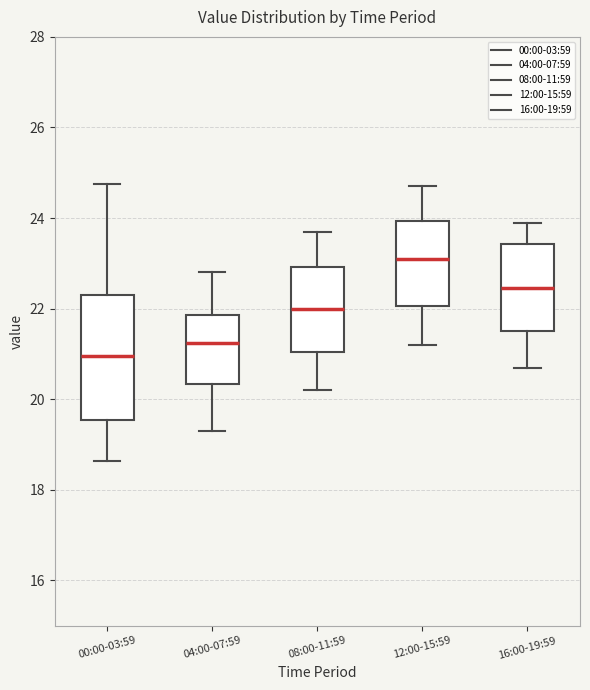

Comparing the boxes themselves (not the whiskers), which one is the tallest?

00:00-03:59